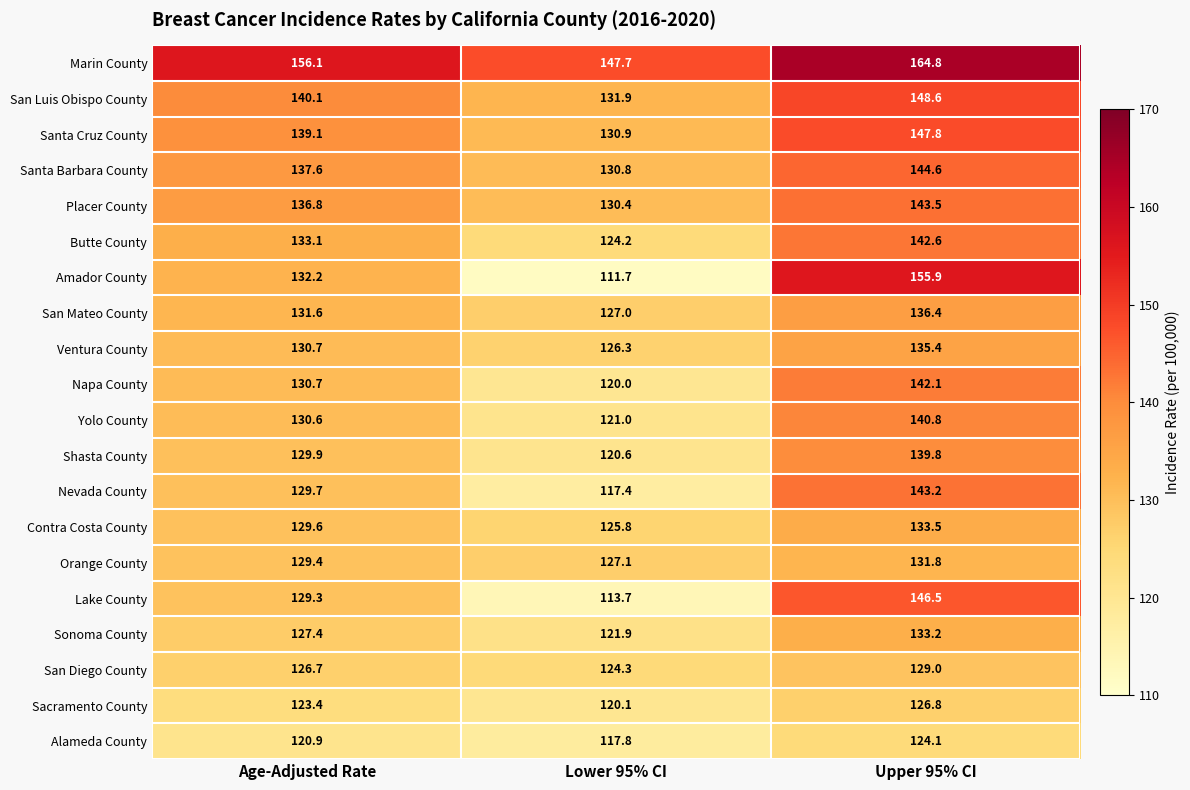

What is the difference between the maximum and second lowest values in the Santa Cruz County series?

8.7